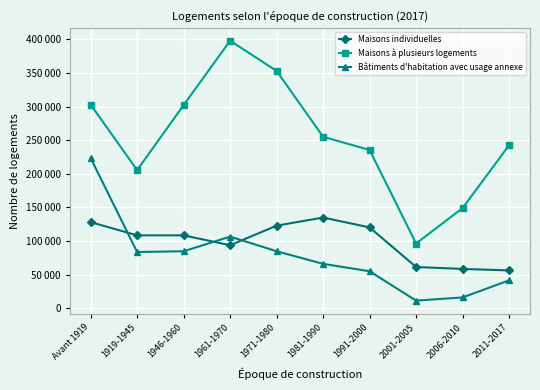

What is the average value of the Maisons à plusieurs logements series?

254096